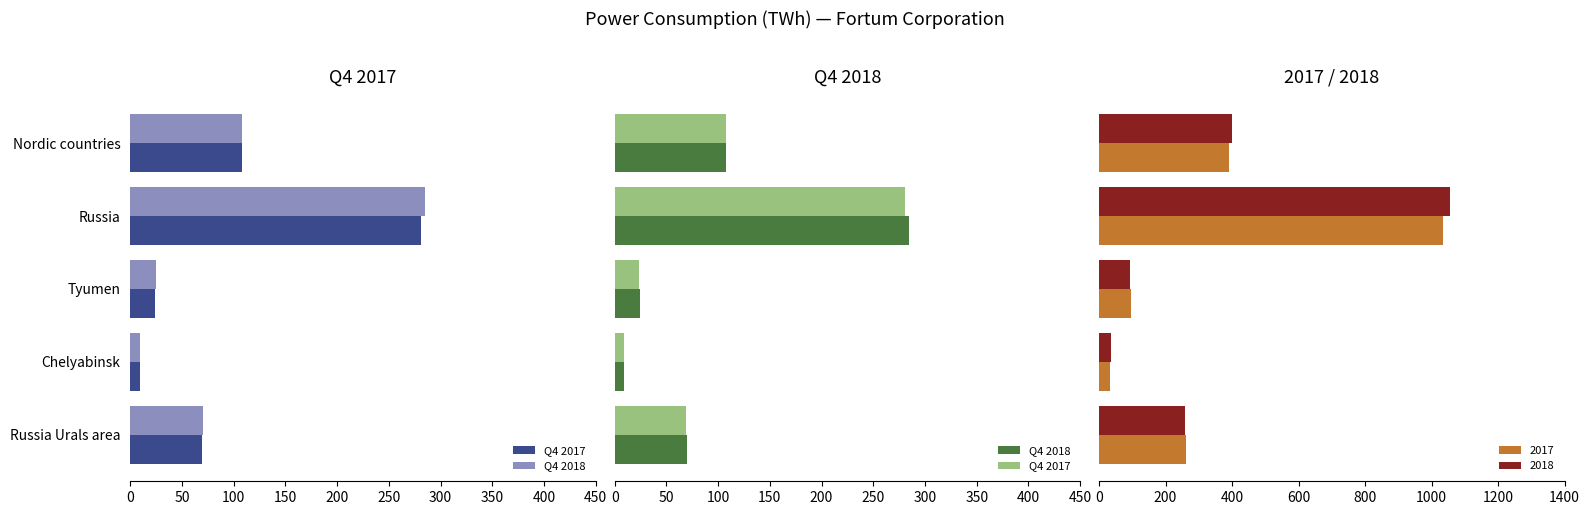

What is the highest value of the 2017 series?

1035